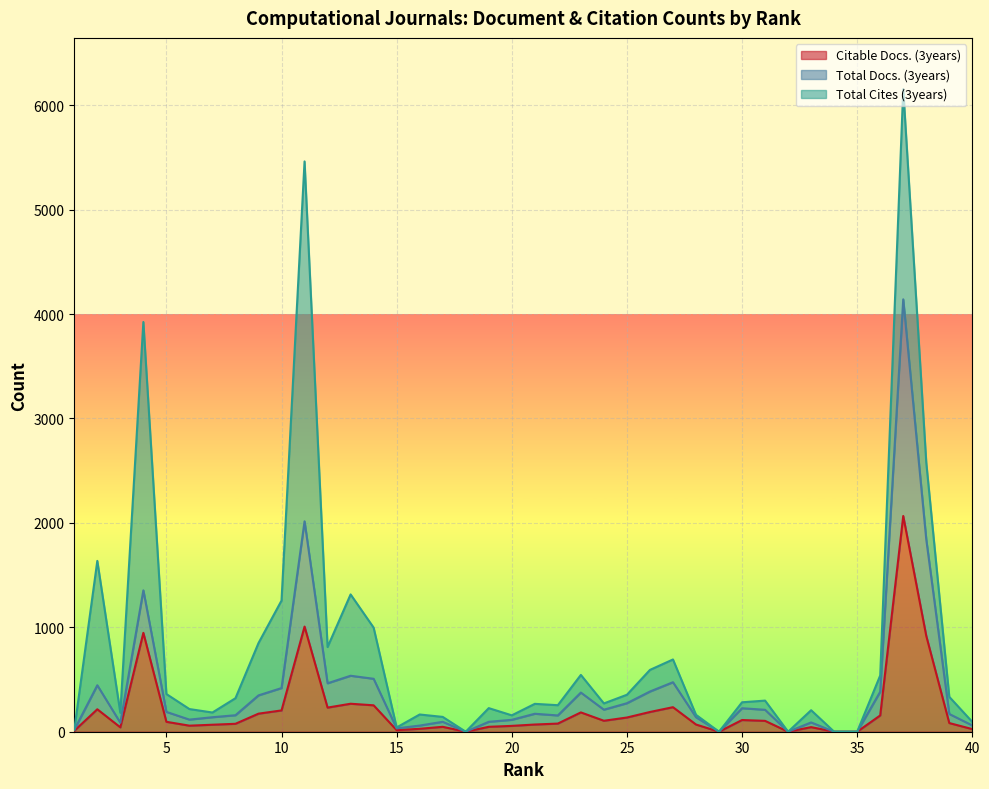

What is the difference between the second highest and minimum values in the Total Docs. (3years) series?

2015